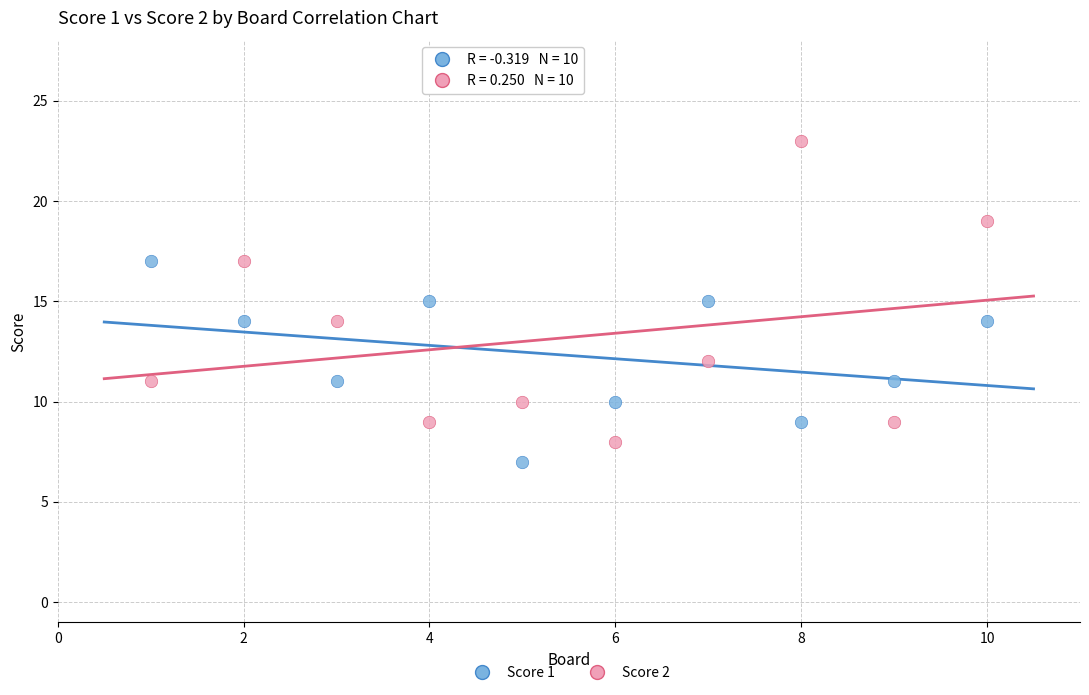

Across all data points, what is the range of X values (max minus min)?

9